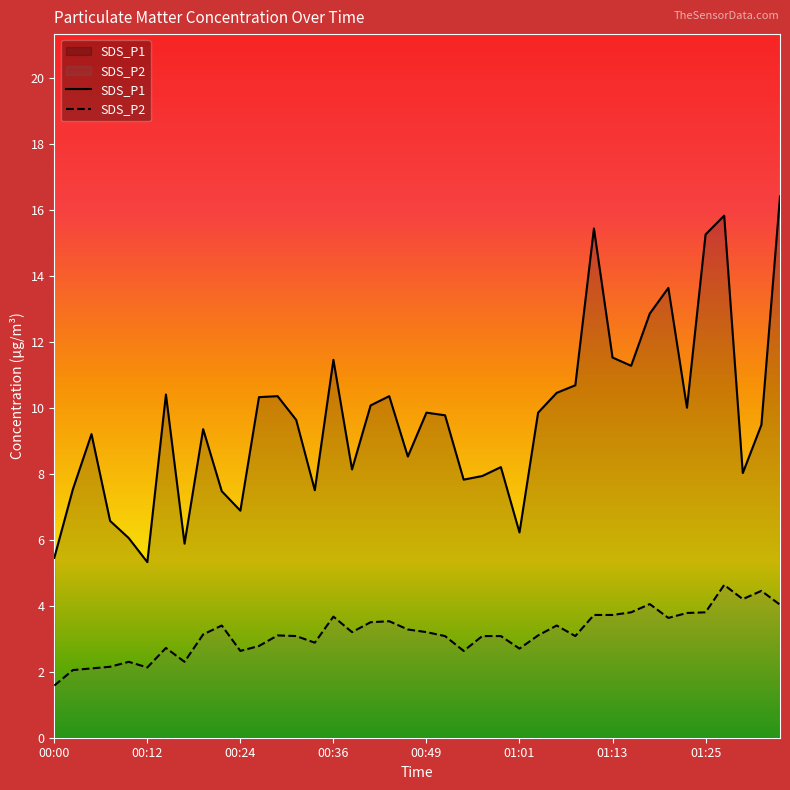

What are all the series names shown in the legend?

SDS_P1, SDS_P2